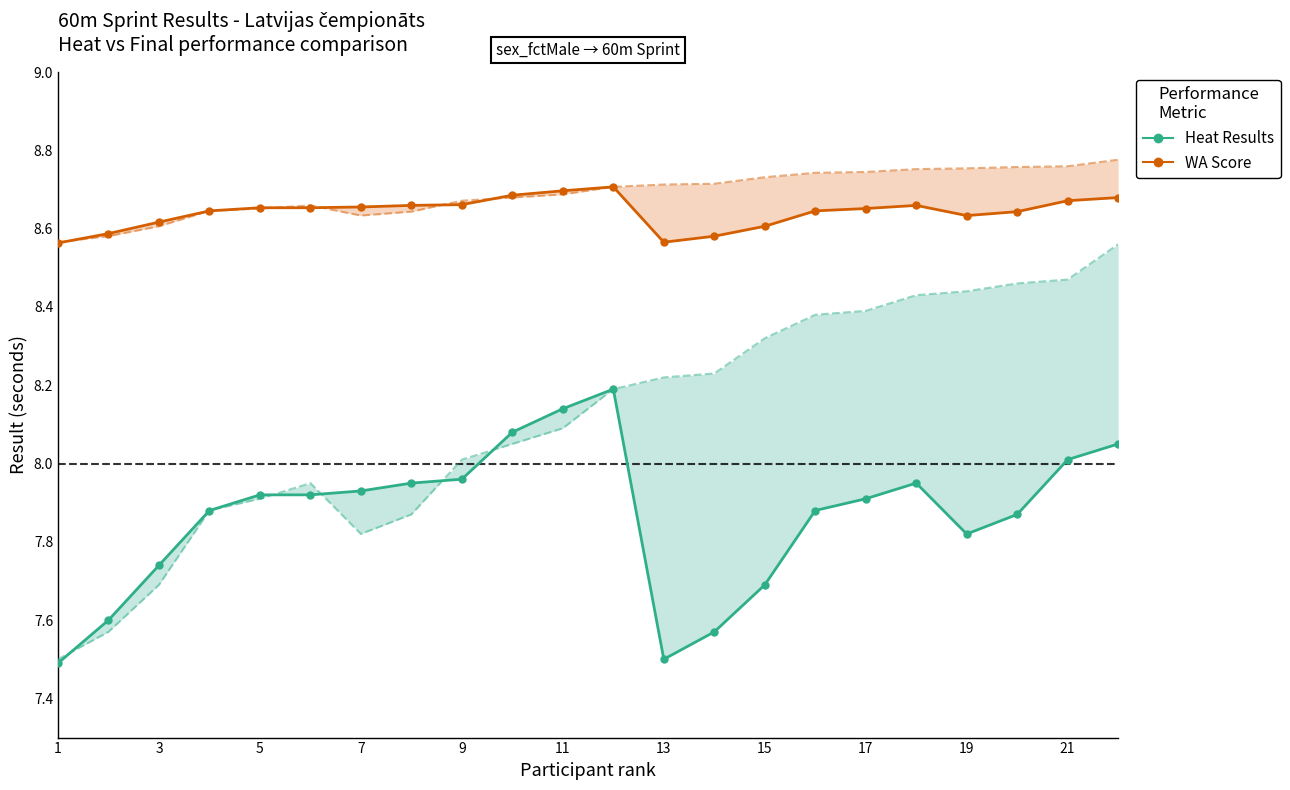

The WA Score (final border) series shows 14.2 at 17. True or false?

False